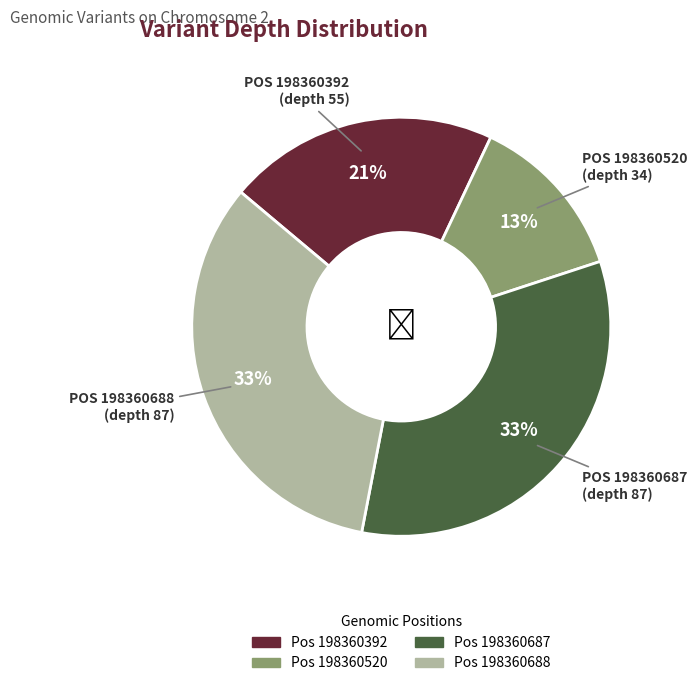

Is there any slice that represents more than half of the pie?

No